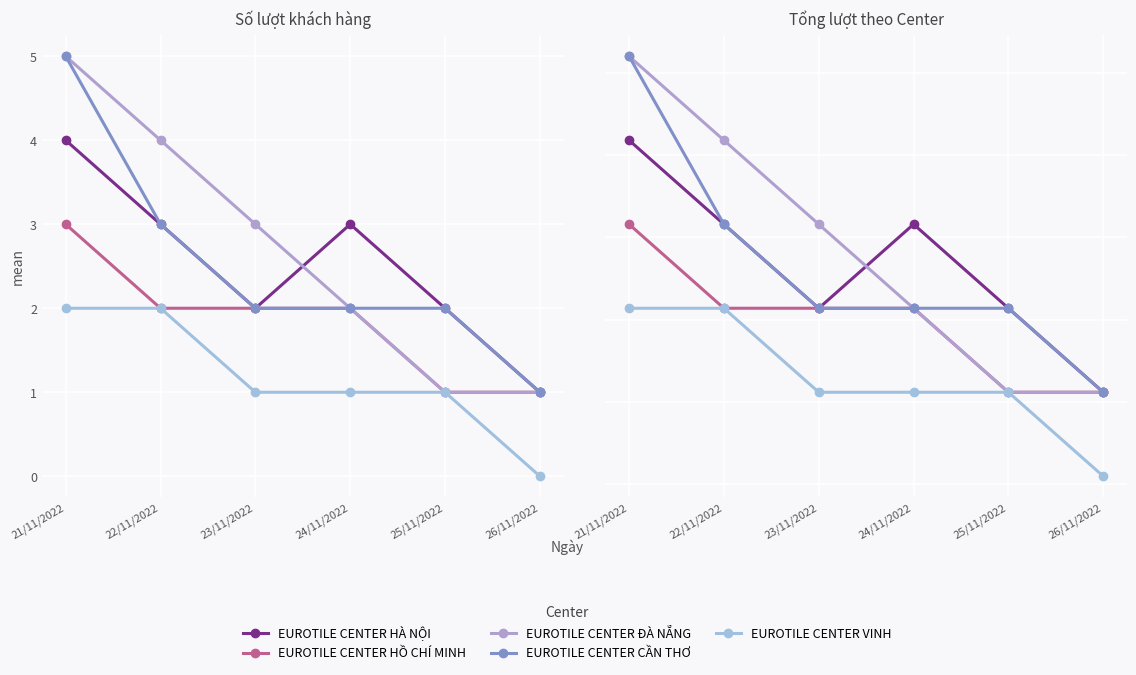

Between 23/11/2022 and 21/11/2022, which is larger?

21/11/2022